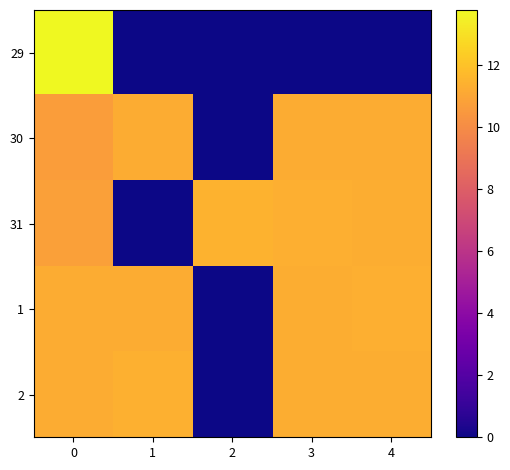

What is the maximum value shown in the chart?

13.8